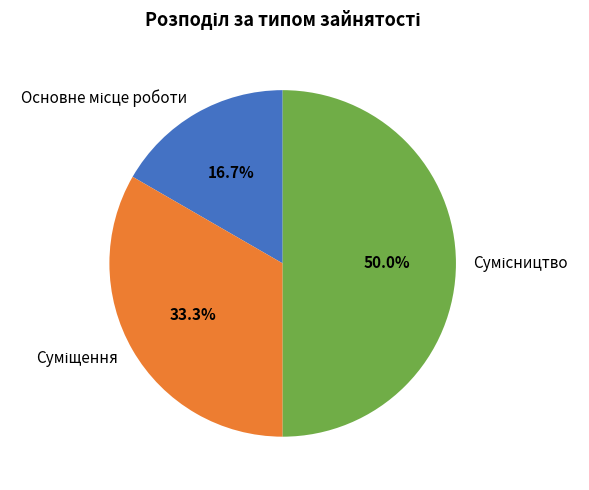

Between Суміщення and Сумісництво, which is larger?

Сумісництво